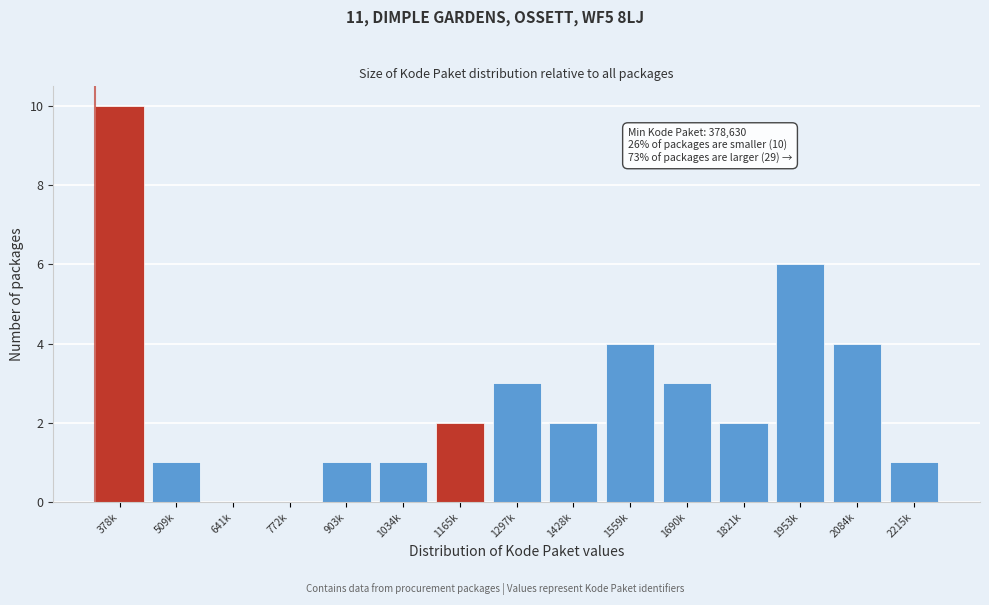

Reading right to left, extract all data points from this chart.

2215k=1	2084k=4	1953k=6	1821k=2	1690k=3	1559k=4	1428k=2	1297k=3	1165k=2	1034k=1	903k=1	772k=0	641k=0	509k=1	378k=10